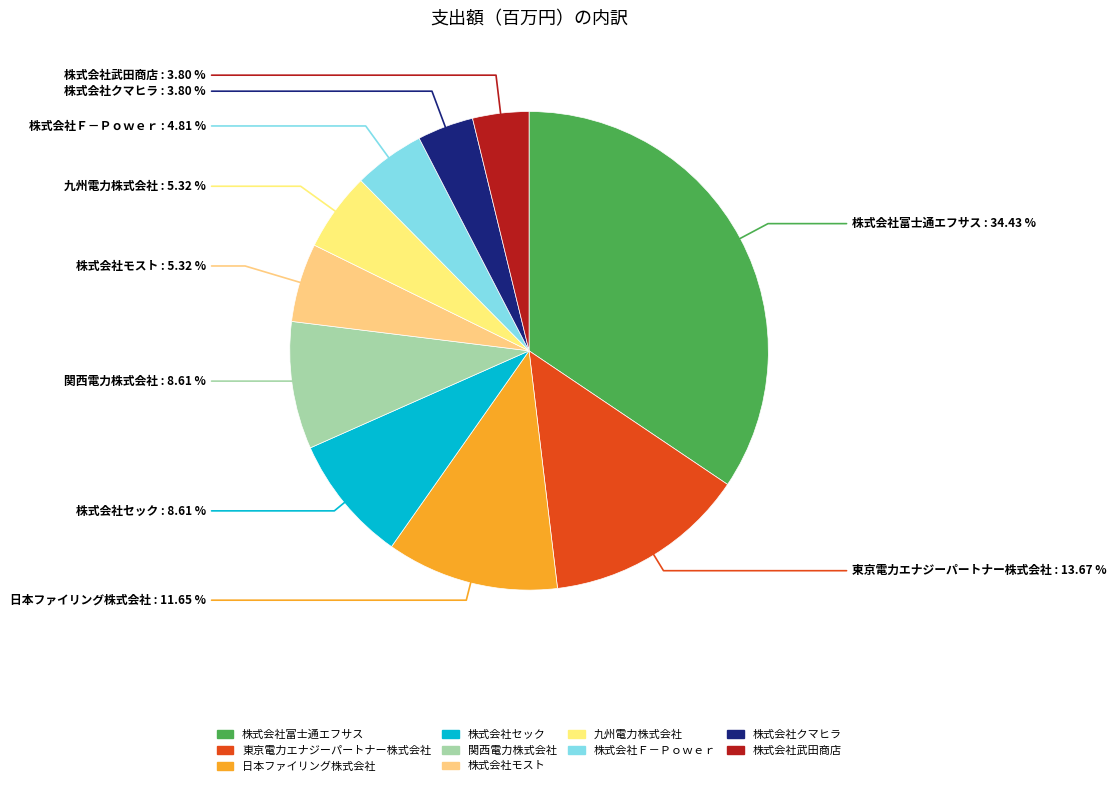

Approximately how many times larger is the value at 株式会社モスト compared to 株式会社クマヒラ?

1.4